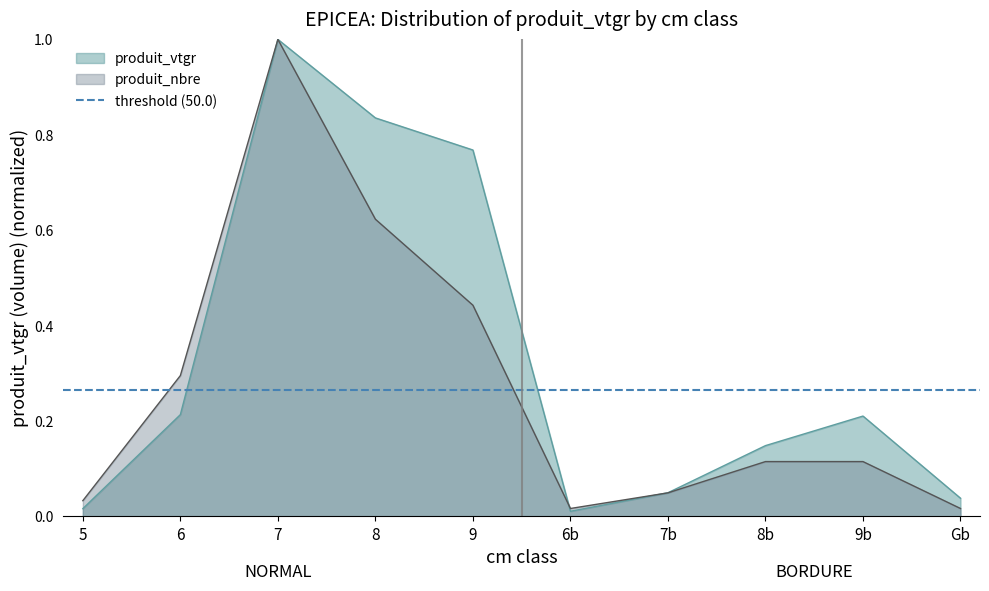

How many data points does each series have?

10